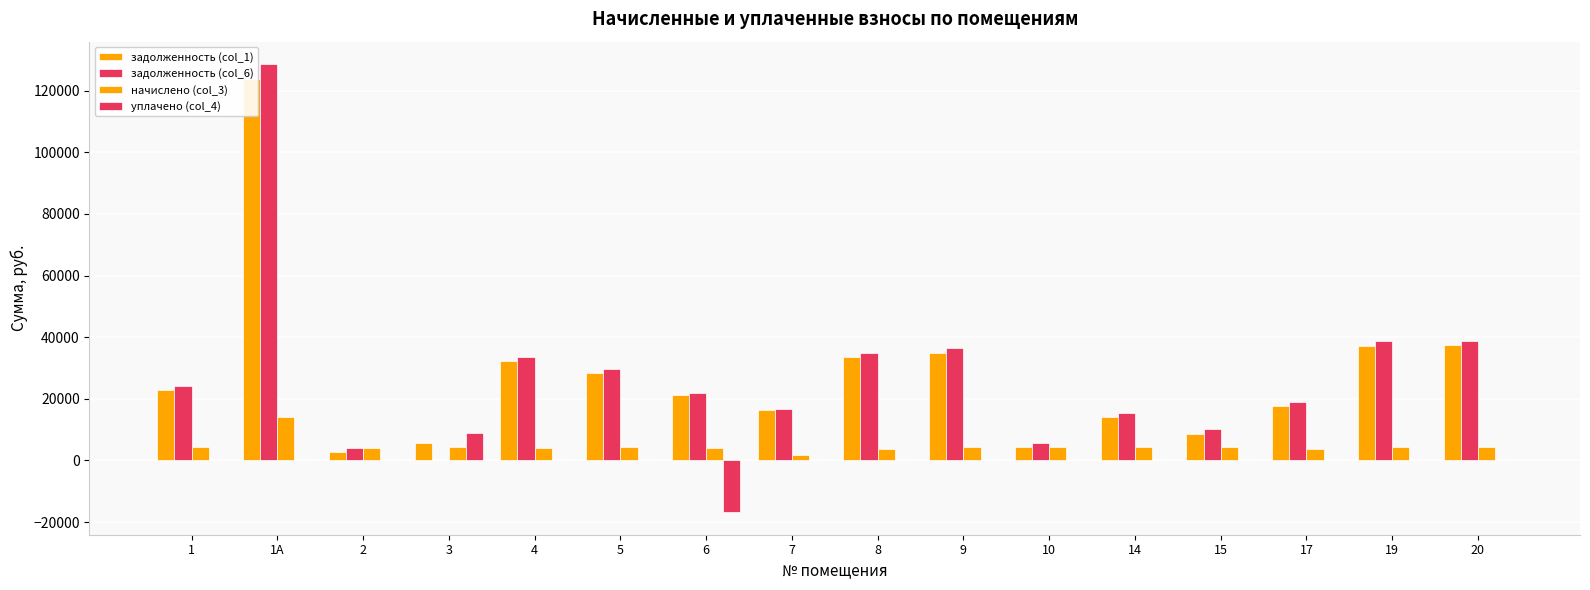

Reading left to right, extract all data points from this chart.

задолженность (col_1): 22795.6	123900.8	2648.1	5764.2	32262.1	28280.0	21296.3	16214.3	33499.1	34884.1	4312.8	13925.6	8693.6	17642.2	37221.2	37424.0
задолженность (col_6): 24236.7	128639.3	3972.2	0.0	33592.0	29721.0	21726.4	16834.4	34780.3	36332.9	5761.7	15362.7	10142.5	18864.8	38644.7	38855.3
начислено (col_3): 4323.1	14215.5	3972.2	4323.1	3989.7	4323.1	3989.7	1860.3	3843.4	4346.6	4346.6	4311.4	4346.6	3667.9	4270.5	4293.9
уплачено (col_4): 0.0	0.0	0.0	8875.8	0.0	0.0	-16850.1	0.0	0.0	0.0	0.0	0.0	0.0	0.0	0.0	0.0